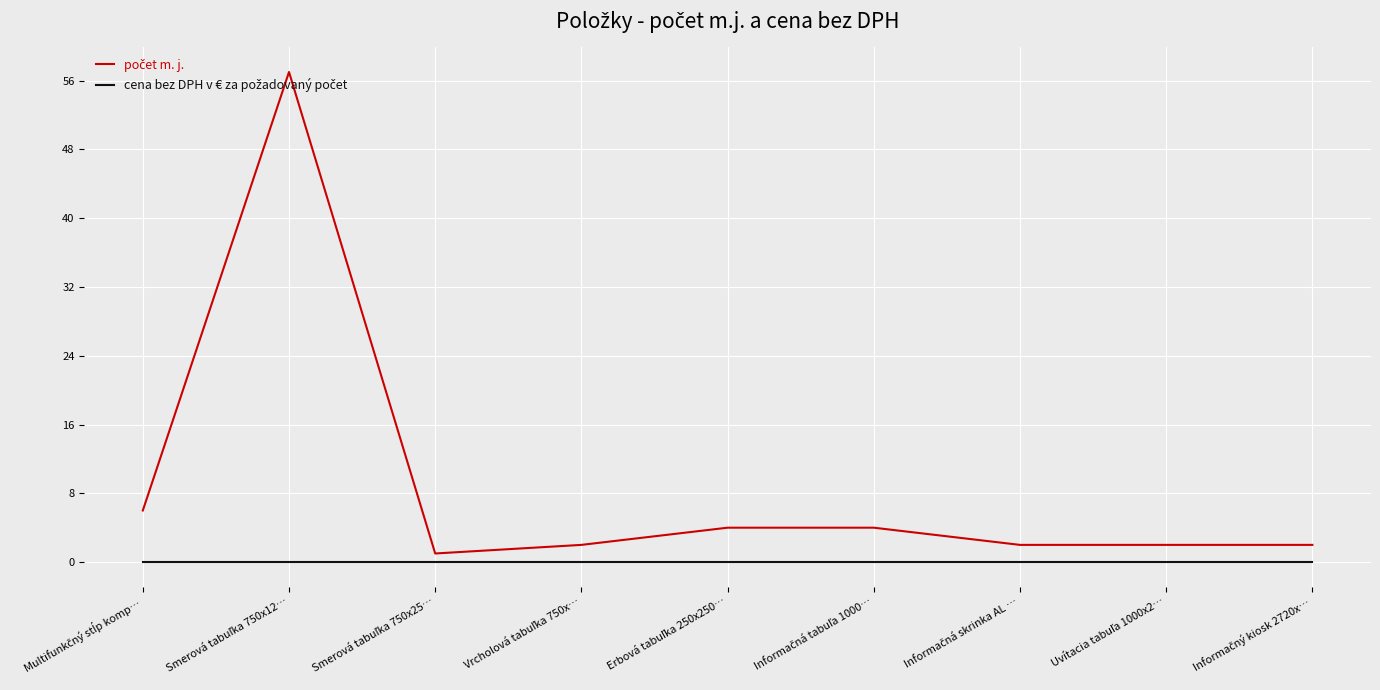

Between Informačná skrinka AL … and Informačný kiosk 2720x…, which series saw the biggest shift?

počet m. j.